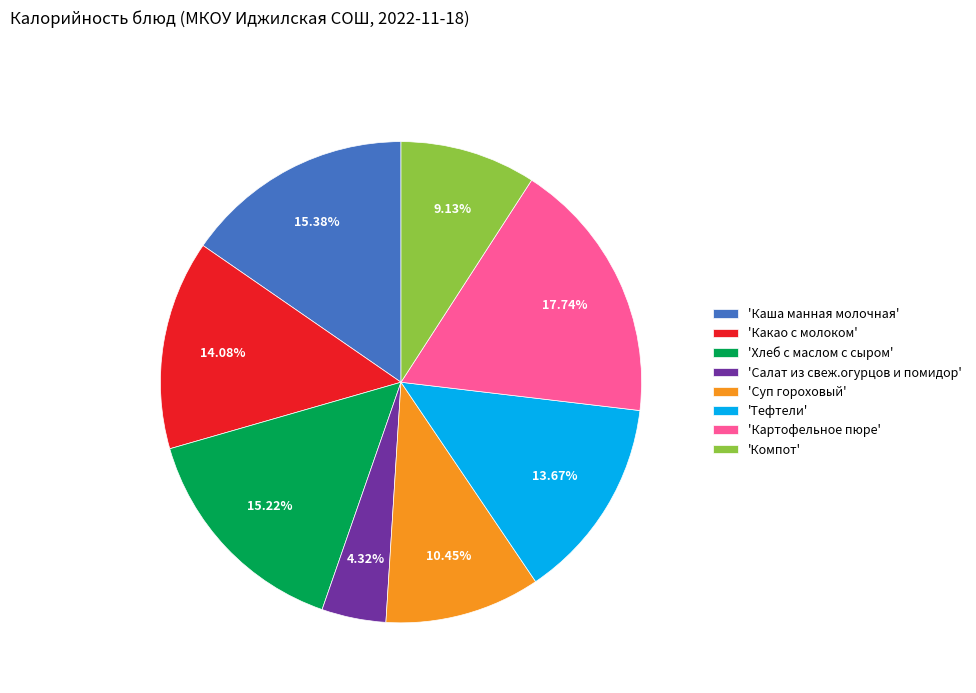

Between 'Салат из свеж.огурцов и помидор' and 'Каша манная молочная', which is larger?

'Каша манная молочная'